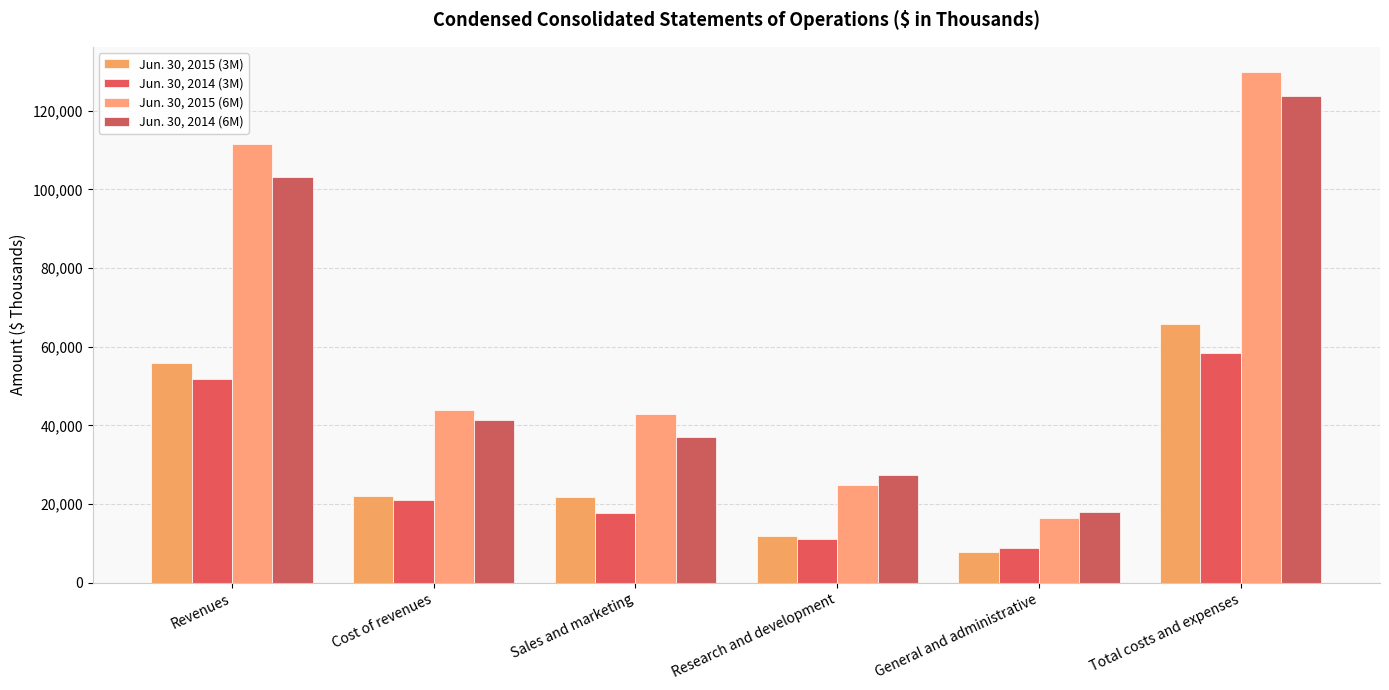

List the series in order of their peak value, highest first.

Jun. 30, 2015 (6M), Jun. 30, 2014 (6M), Jun. 30, 2015 (3M), Jun. 30, 2014 (3M)